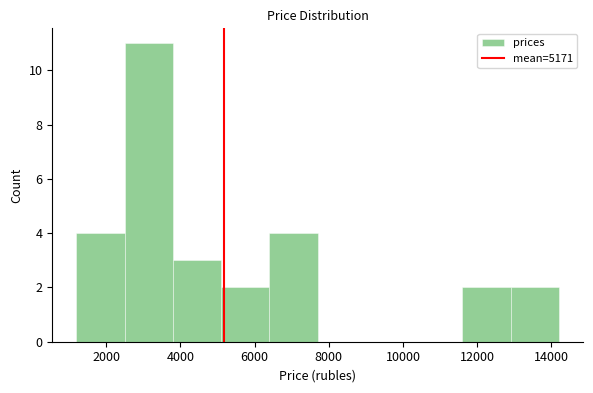

How tall is the bar that spans 5100 to 6400 on the x-axis? Neither the bar edges nor the heights are printed on the chart, so give them approximately, as read against the axes.

2